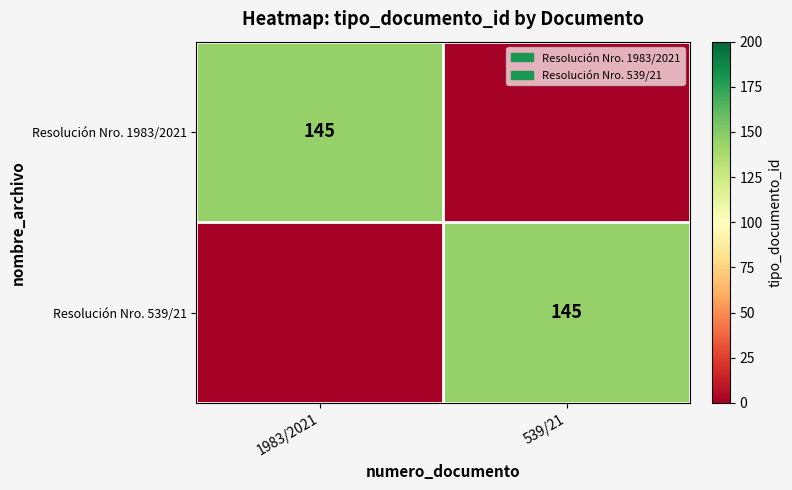

True or false: Resolución Nro. 1983/2021 has a value of 247 at 1983/2021.

False